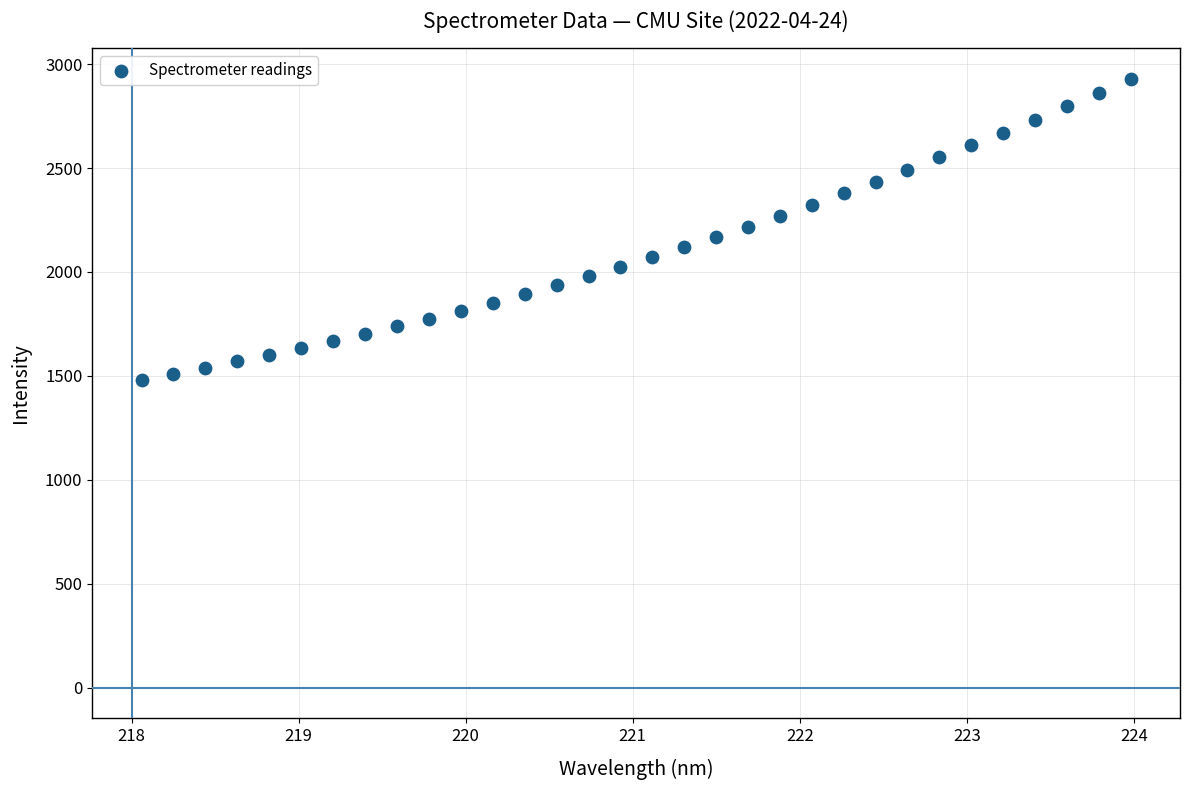

What is the range of Y values (max minus min)?

1448.1